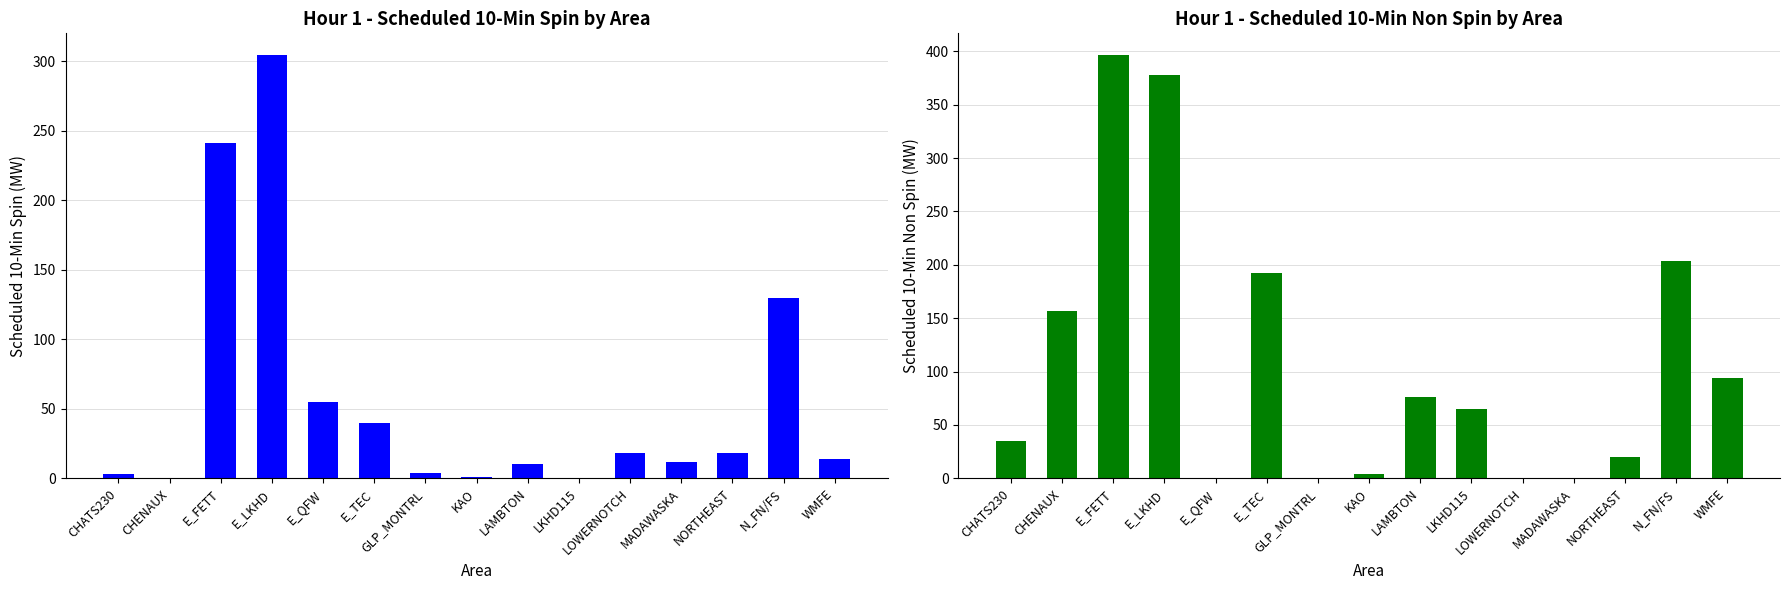

Read the Scheduled 10-Min Non Spin (MW) value at LKHD115, to the nearest 50.

50